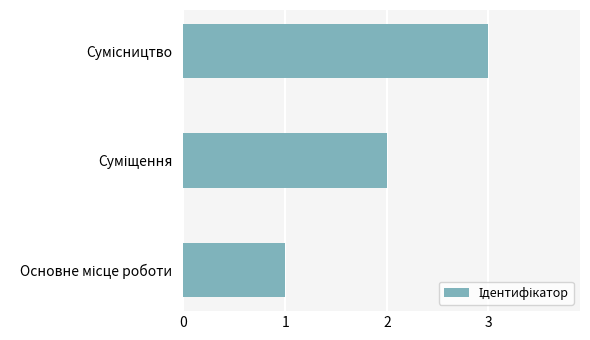

What is the maximum value shown in the chart?

3